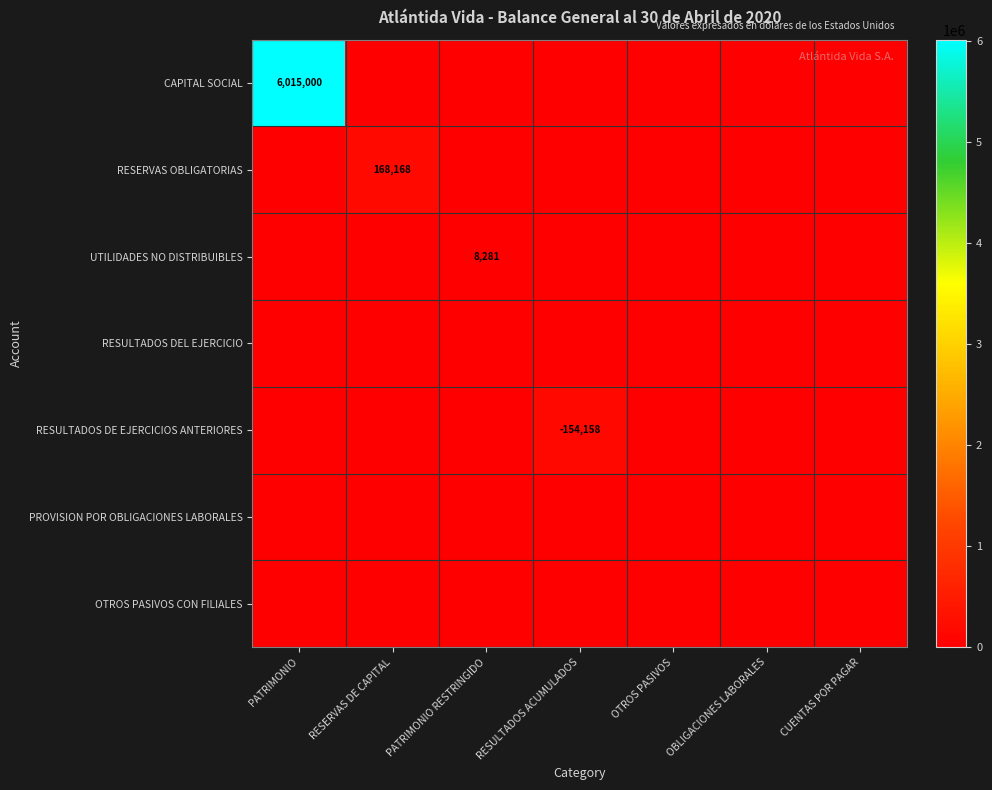

True or false: UTILIDADES NO DISTRIBUIBLES has a value of 10924 at PATRIMONIO RESTRINGIDO.

False